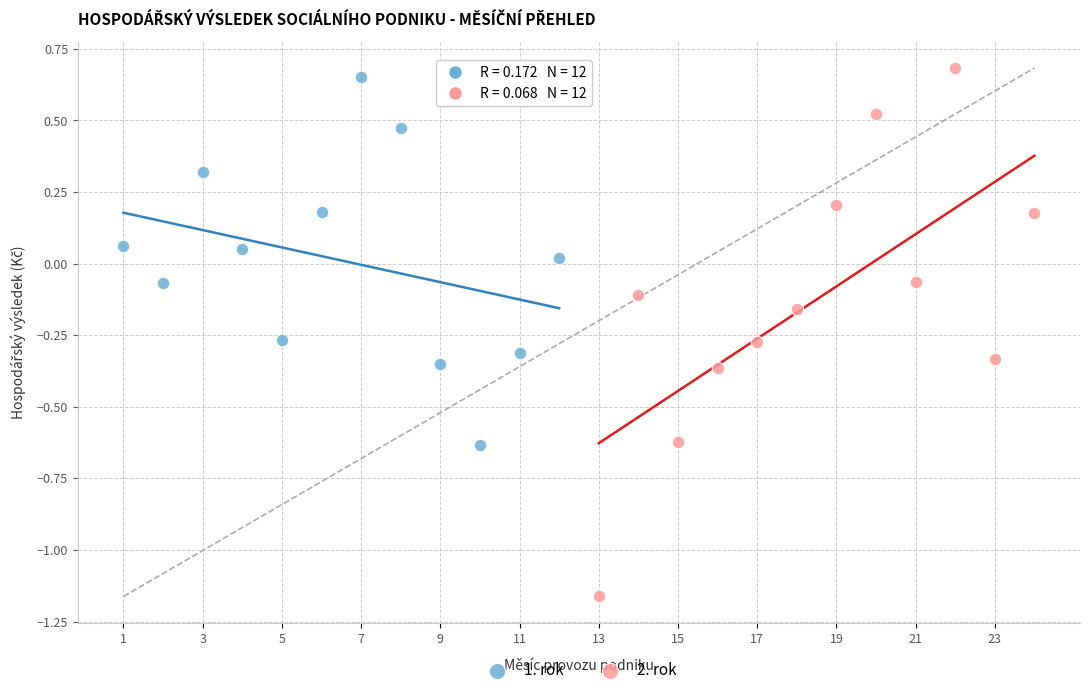

Which series has the widest spread of Y values?

2. rok